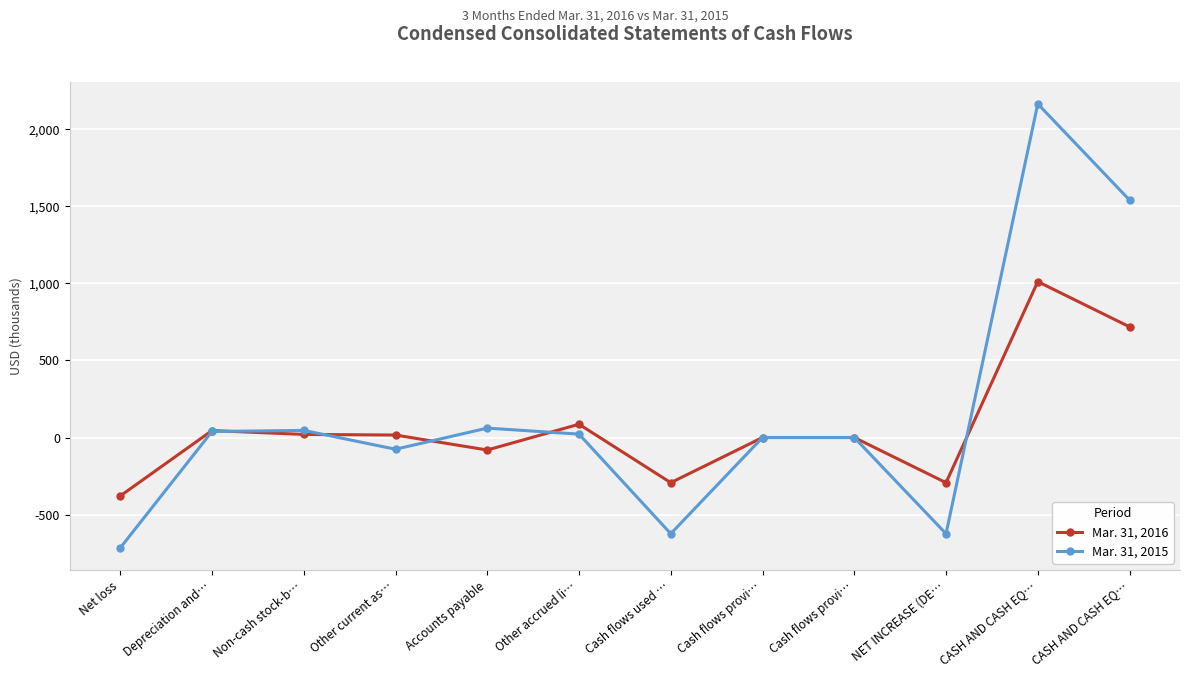

Which has a higher value, Cash flows used … or CASH AND CASH EQ…?

CASH AND CASH EQ…